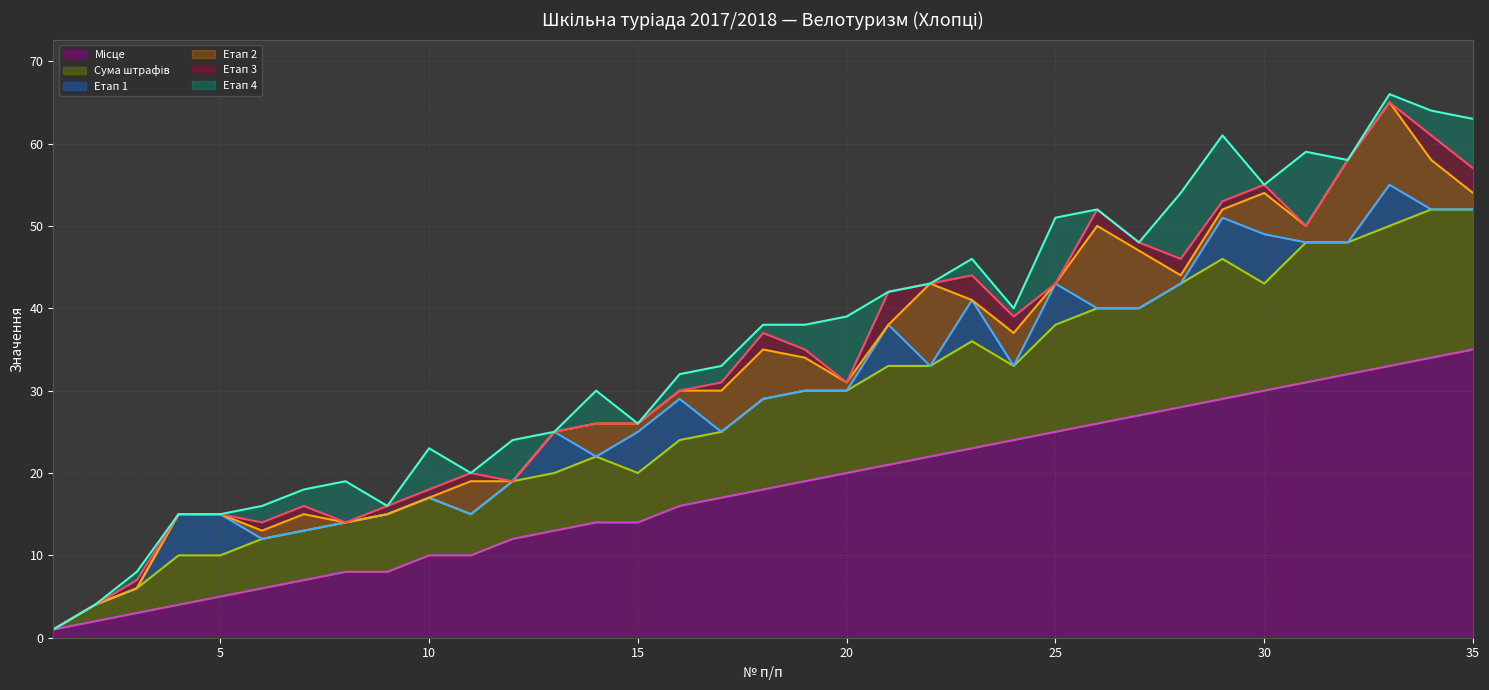

What is the maximum value shown in the chart?

35